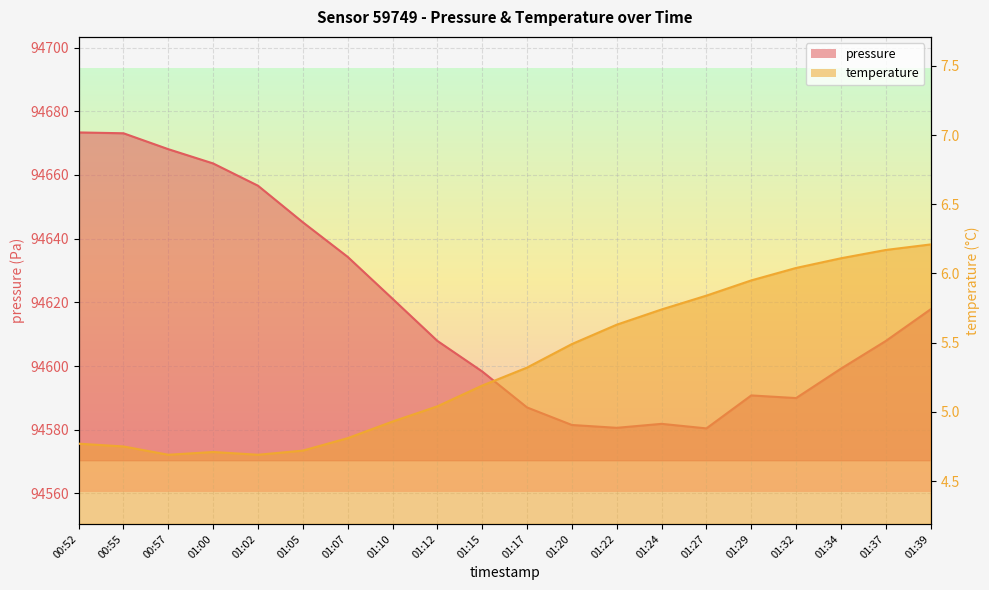

Is it true that temperature equals 3.0 at 01:07?

False